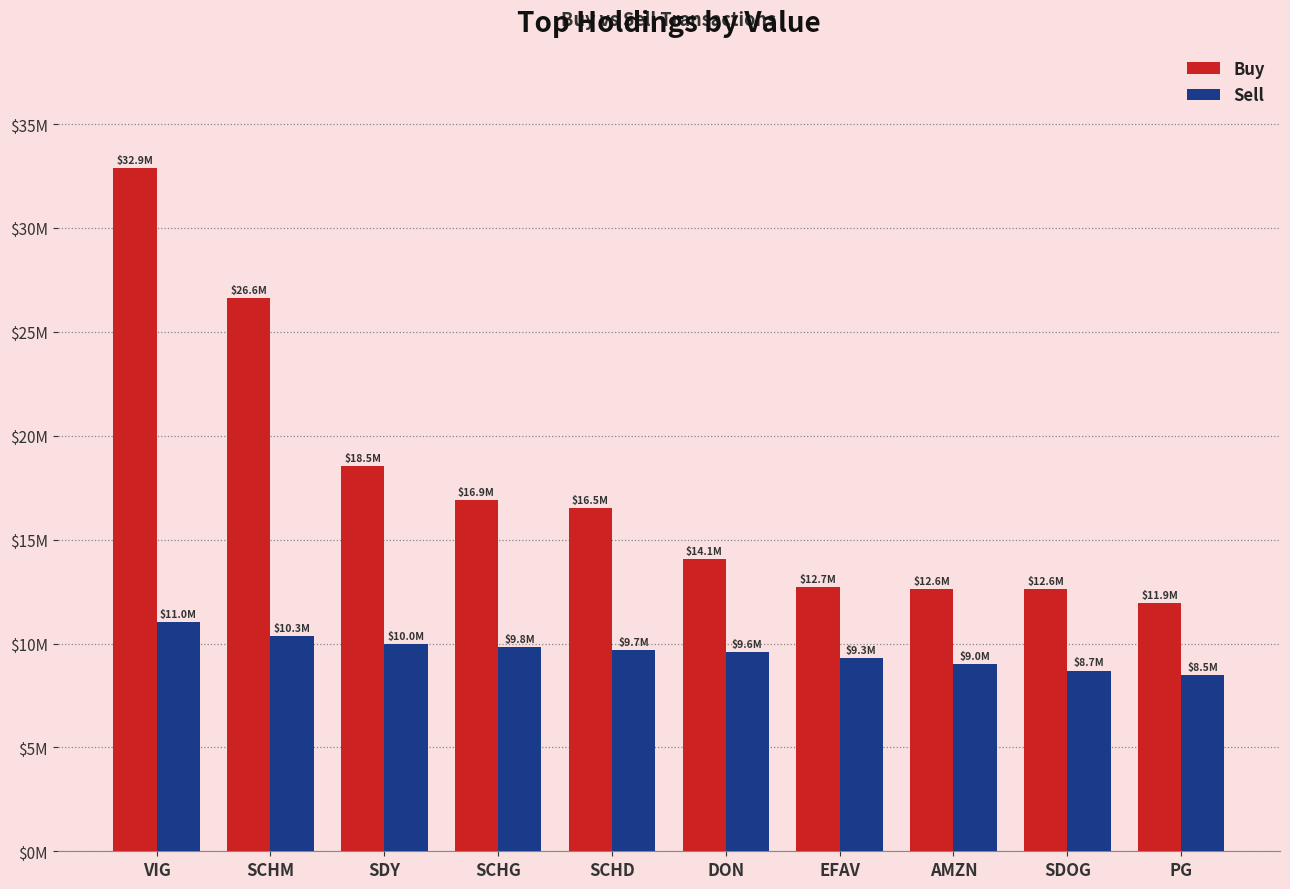

Is the value of Buy at EFAV greater than the value of Sell at SCHG?

Yes